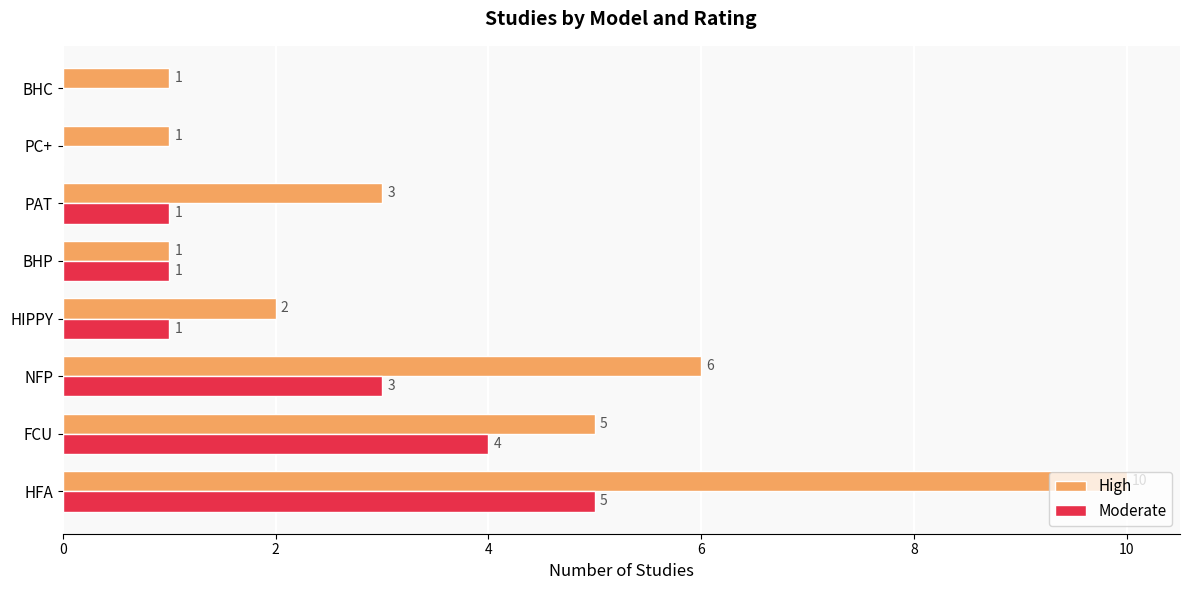

Is the value of High at NFP greater than the value of Moderate at BHP?

Yes